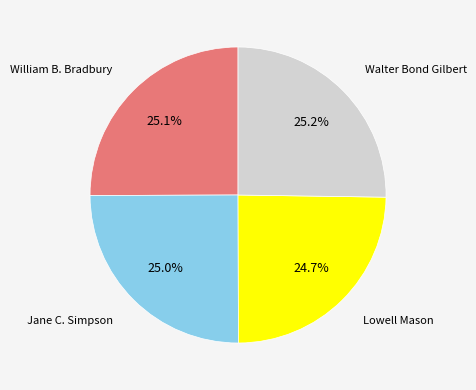

Is there any slice that represents more than half of the pie?

No